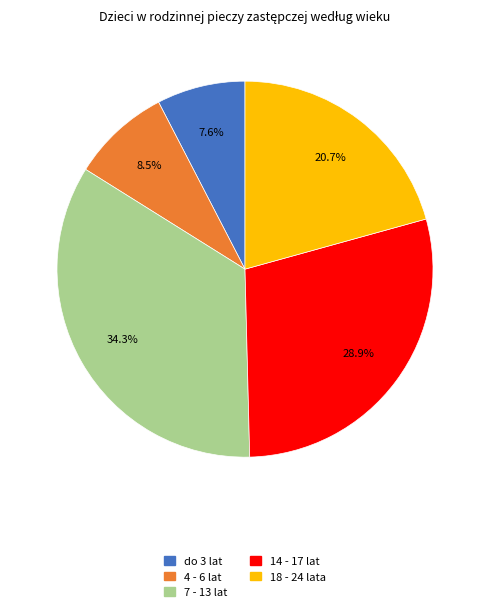

Which slice is the largest?

7 - 13 lat